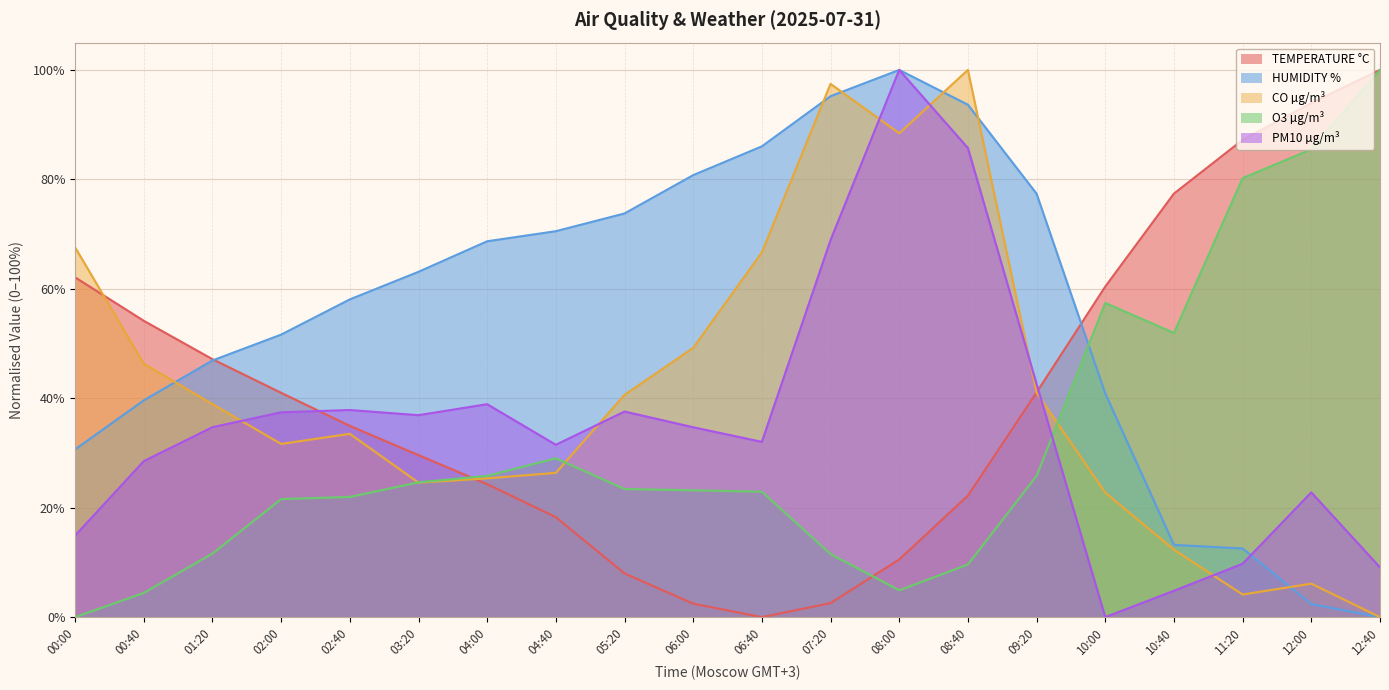

Reading left to right, what are all the values shown in this chart?

TEMPERATURE °C: 62.1	54.2	47.1	41.0	34.9	29.6	24.3	18.3	8.0	2.5	0.0	2.6	10.5	22.2	41.1	60.4	77.4	87.2	93.9	100.0
HUMIDITY %: 30.6	39.6	46.9	51.6	58.1	63.1	68.7	70.5	73.8	80.8	86.0	95.2	100.0	93.6	77.4	40.9	13.2	12.5	2.4	0.0
CO µg/m³: 67.6	46.3	38.9	31.7	33.5	24.6	25.4	26.4	40.6	49.2	66.7	97.5	88.4	100.0	41.0	22.7	12.3	4.1	6.1	0.0
O3 µg/m³: 0.0	4.4	11.6	21.6	22.0	24.6	25.8	29.0	23.4	23.2	22.9	11.5	4.9	9.6	25.8	57.4	51.9	80.2	85.5	100.0
PM10 µg/m³: 14.9	28.5	34.7	37.4	37.8	36.9	38.9	31.5	37.6	34.7	32.0	68.9	100.0	85.7	42.6	0.0	4.8	9.7	22.8	9.1